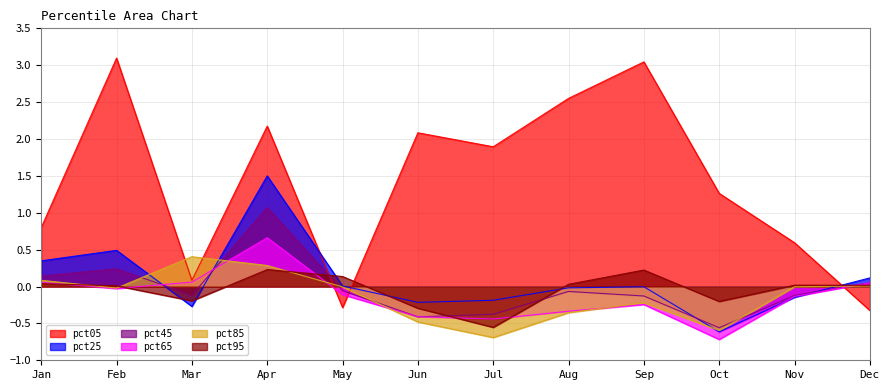

At May, list the series in order from largest to smallest.

pct95, pct25, pct85, pct45, pct65, pct05